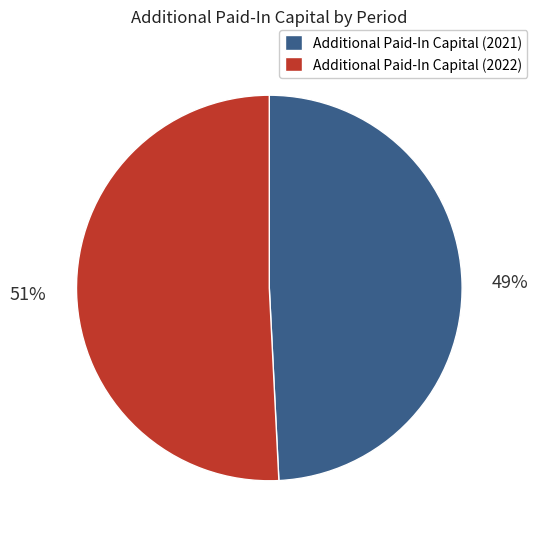

Which category accounts for the majority?

Additional Paid-In Capital (2022)